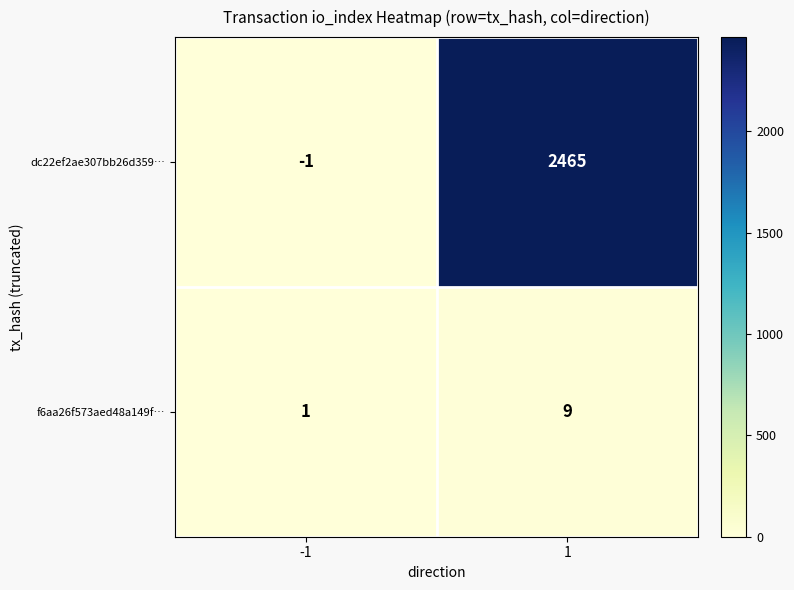

The dc22ef2ae307bb26d359… series shows 1566 at 1. True or false?

False